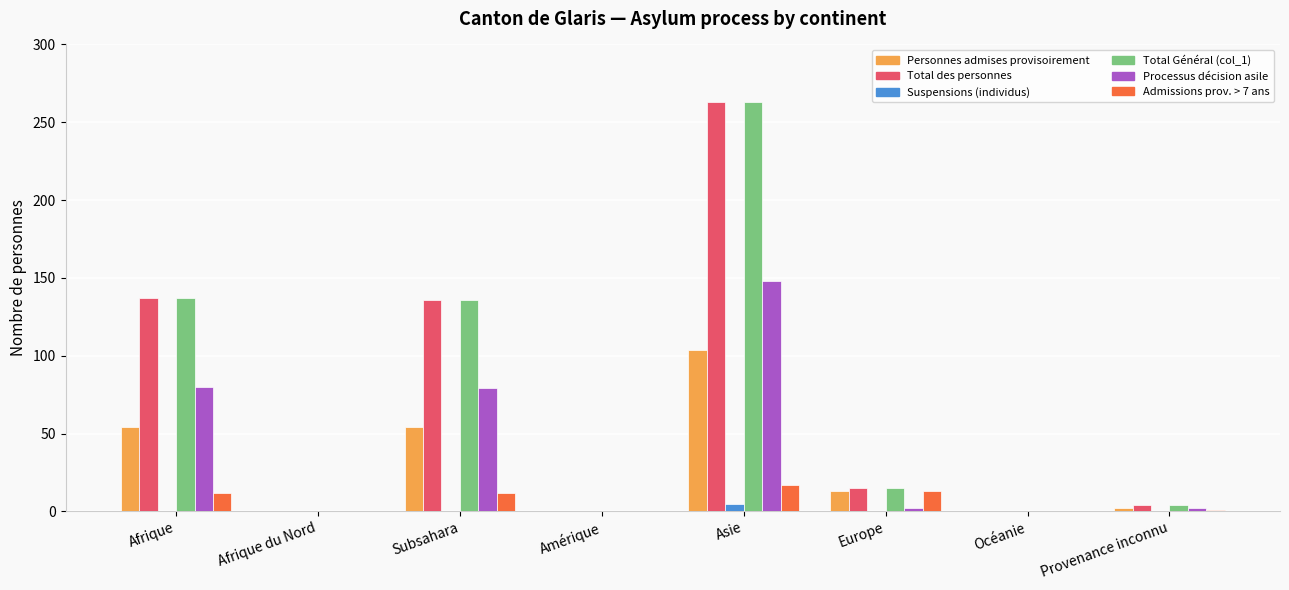

True or false: Personnes admises provisoirement has a value of 0 at Afrique du Nord.

True